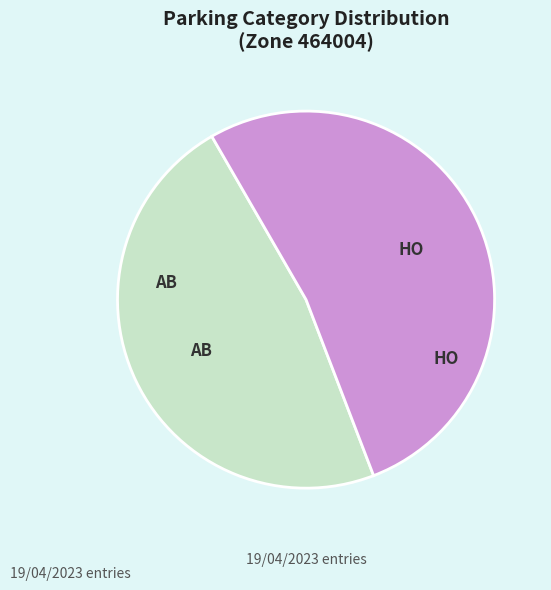

Which slice is the largest?

HO